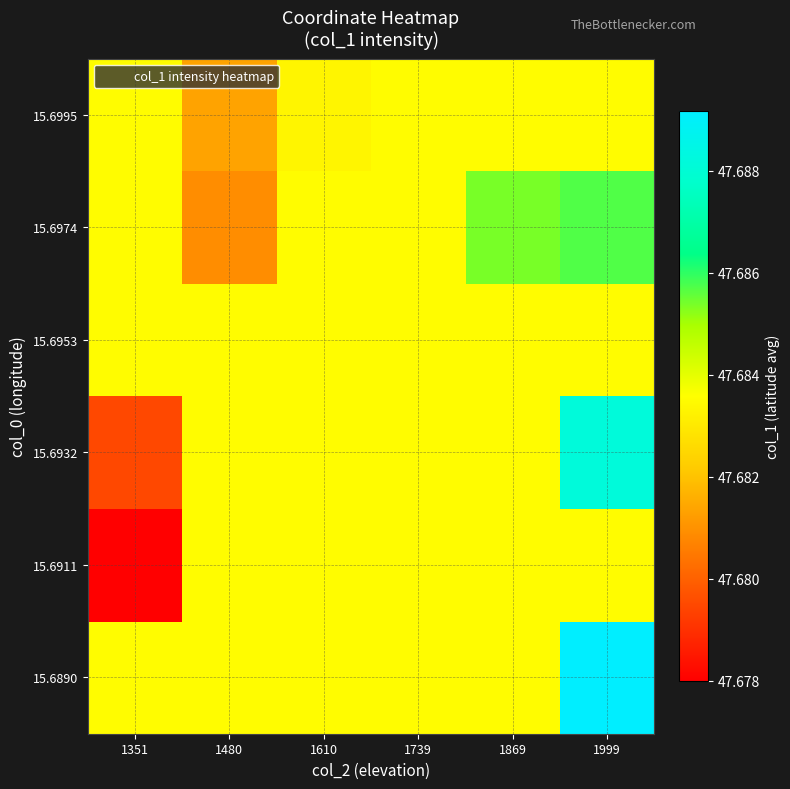

Between 1869 and 1480, which is larger?

1869